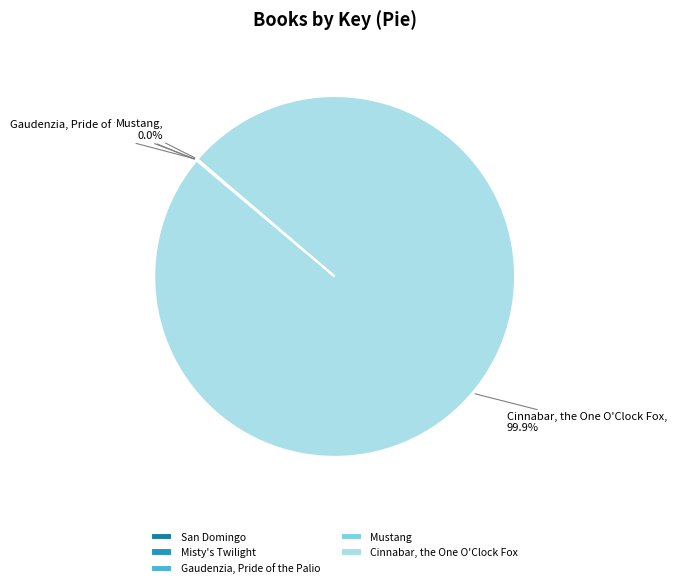

What is the majority slice?

Cinnabar, the One O'Clock Fox